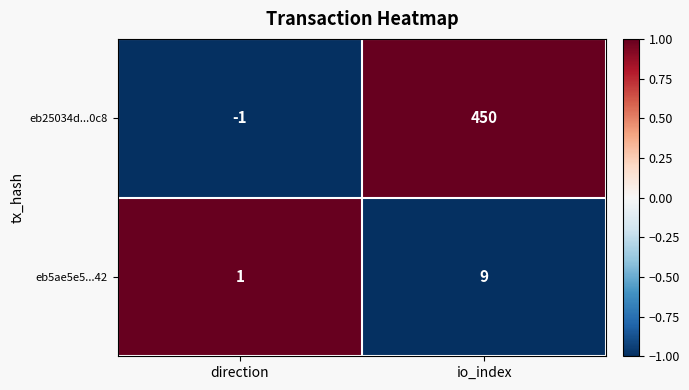

Is the value of eb25034d...0c8 at direction greater than the value of eb5ae5e5...42 at io_index?

No